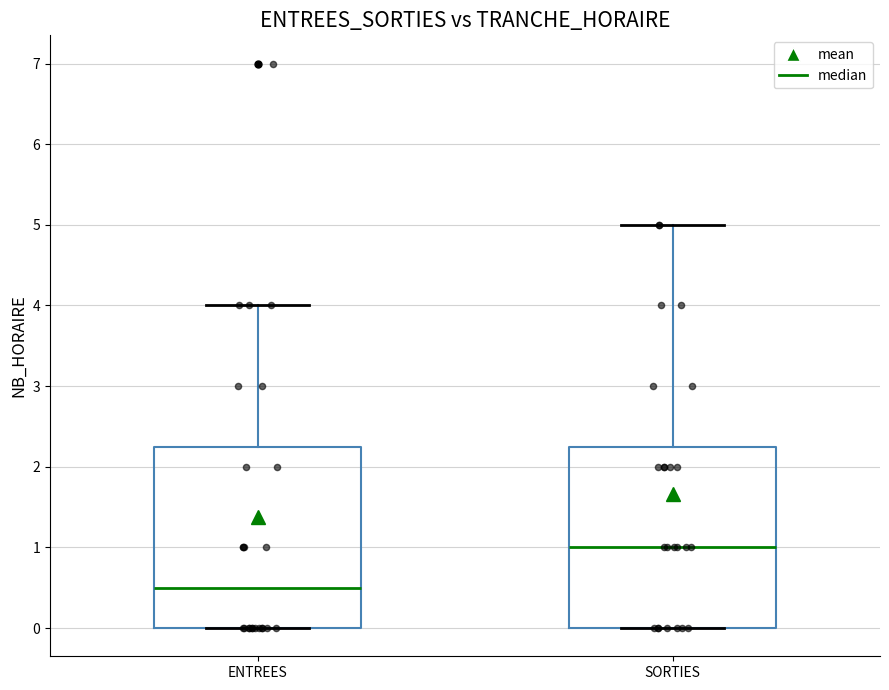

Which box has the highest median line?

SORTIES